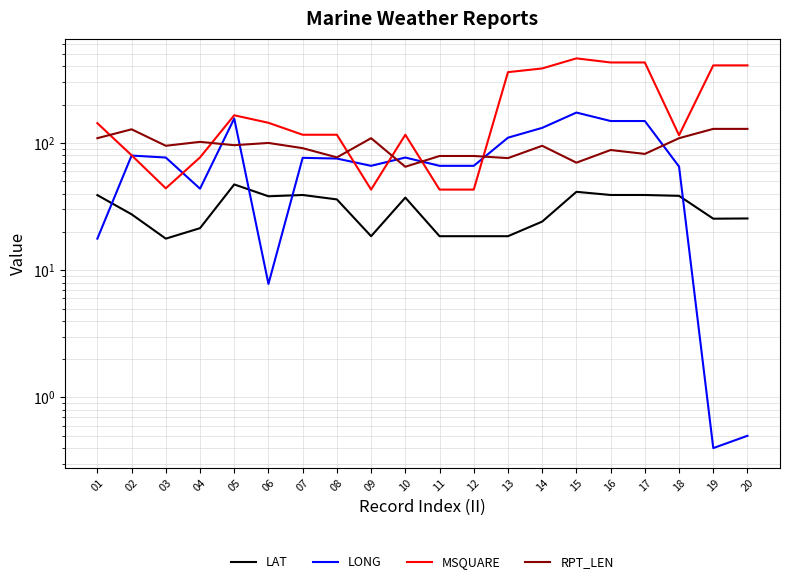

At which category is the sum across all series the highest?

15